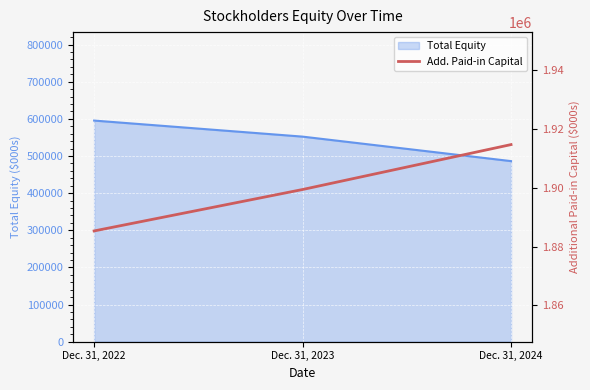

Is it true that the value at Dec. 31, 2022 is 1885352?

True